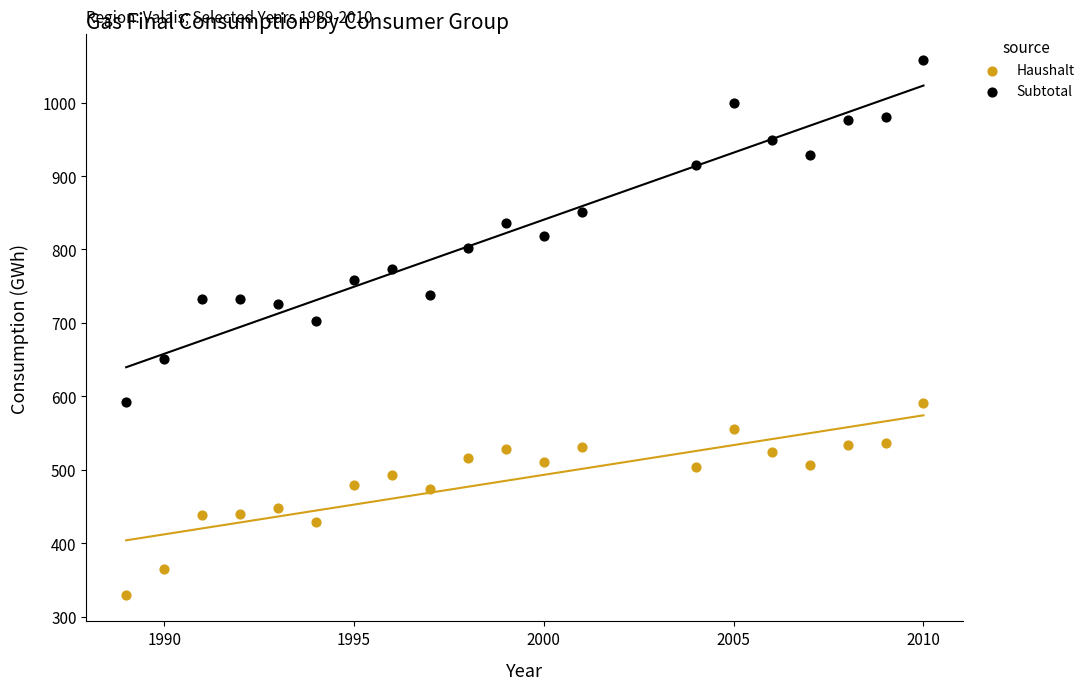

Which series contains the highest Y value?

Subtotal